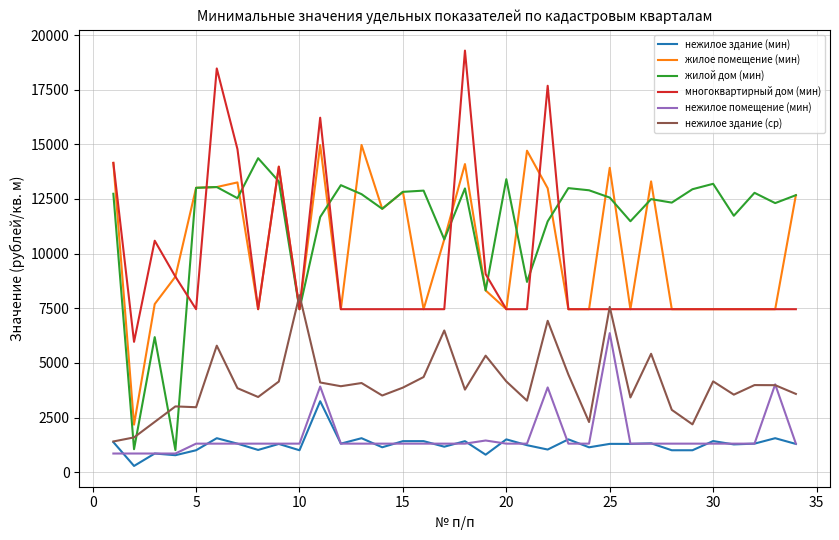

What is the minimum value for нежилое помещение (мин)?

855.3